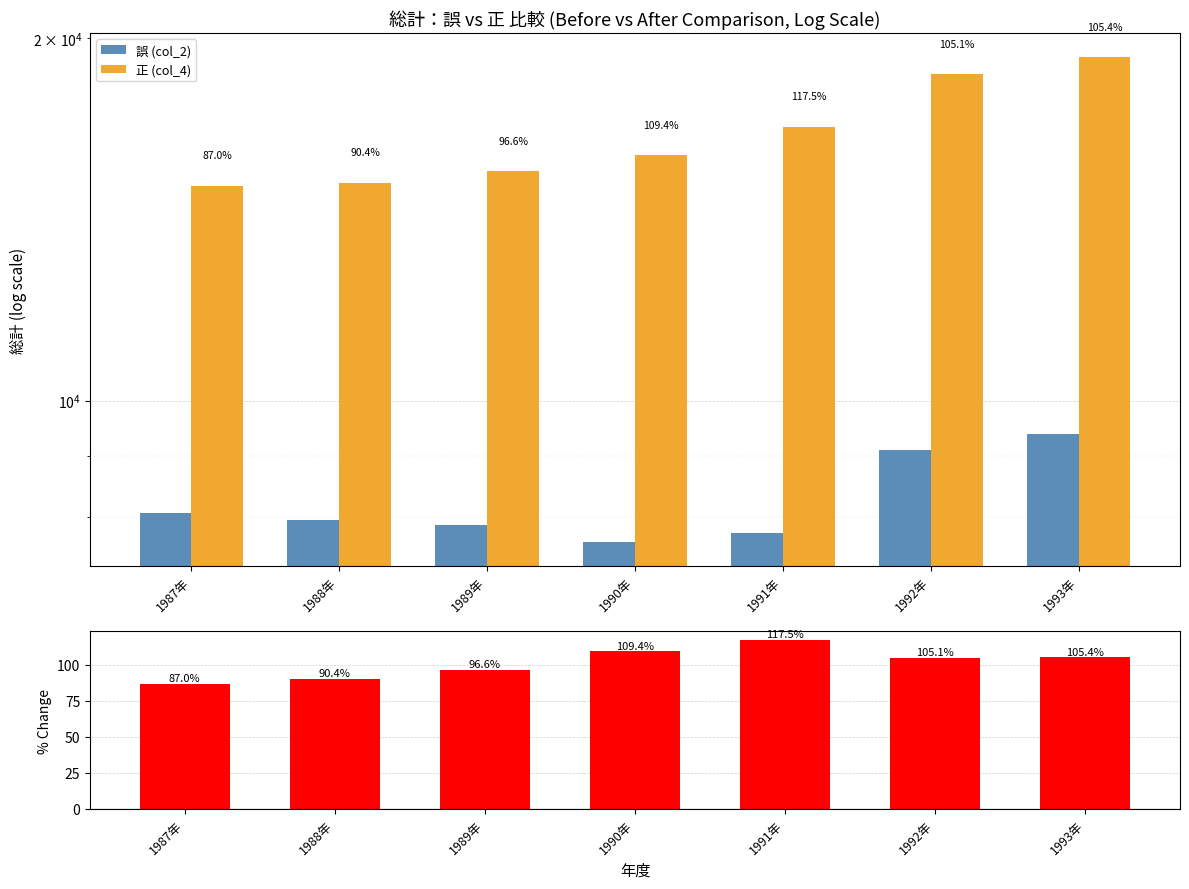

Which series has the largest total across all categories?

正 (col_4)